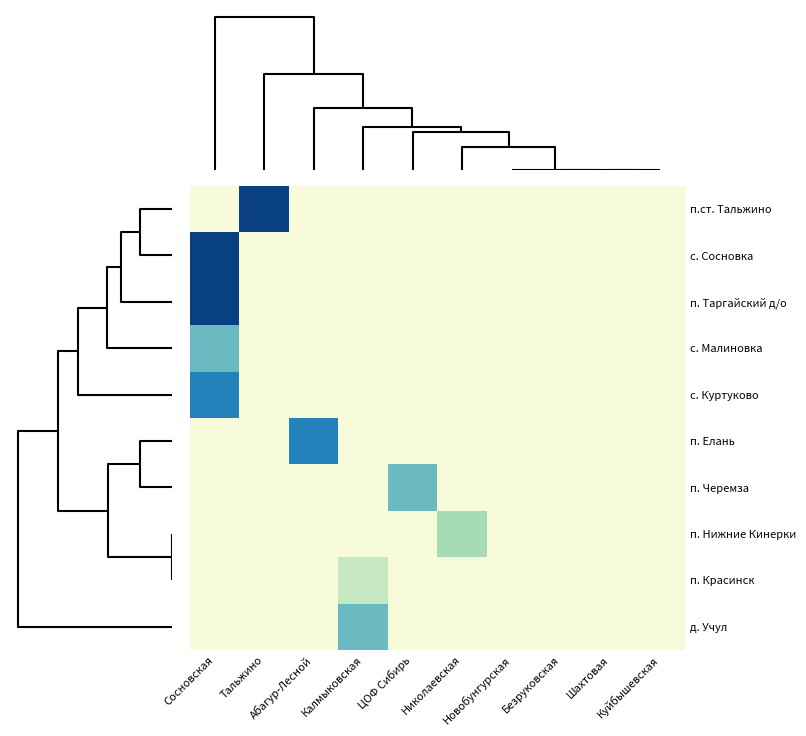

Reading right to left, list all the values displayed in this chart.

п.ст. Тальжино: Куйбышевская=0	Шахтовая=0	Безруковская=0	Новобунгурская=0	Николаевская=0	ЦОФ Сибирь=0	Калмыковская=0	Абагур-Лесной=0	Тальжино=630	Сосновская=0
с. Сосновка: Куйбышевская=0	Шахтовая=0	Безруковская=0	Новобунгурская=0	Николаевская=0	ЦОФ Сибирь=0	Калмыковская=0	Абагур-Лесной=0	Тальжино=0	Сосновская=630
п. Таргайский д/о: Куйбышевская=0	Шахтовая=0	Безруковская=0	Новобунгурская=0	Николаевская=0	ЦОФ Сибирь=0	Калмыковская=0	Абагур-Лесной=0	Тальжино=0	Сосновская=630
с. Малиновка: Куйбышевская=0	Шахтовая=0	Безруковская=0	Новобунгурская=0	Николаевская=0	ЦОФ Сибирь=0	Калмыковская=0	Абагур-Лесной=0	Тальжино=0	Сосновская=250
с. Куртуково: Куйбышевская=0	Шахтовая=0	Безруковская=0	Новобунгурская=0	Николаевская=0	ЦОФ Сибирь=0	Калмыковская=0	Абагур-Лесной=0	Тальжино=0	Сосновская=400
п. Елань: Куйбышевская=0	Шахтовая=0	Безруковская=0	Новобунгурская=0	Николаевская=0	ЦОФ Сибирь=0	Калмыковская=0	Абагур-Лесной=400	Тальжино=0	Сосновская=0
п. Черемза: Куйбышевская=0	Шахтовая=0	Безруковская=0	Новобунгурская=0	Николаевская=0	ЦОФ Сибирь=250	Калмыковская=0	Абагур-Лесной=0	Тальжино=0	Сосновская=0
п. Нижние Кинерки: Куйбышевская=0	Шахтовая=0	Безруковская=0	Новобунгурская=0	Николаевская=160	ЦОФ Сибирь=0	Калмыковская=0	Абагур-Лесной=0	Тальжино=0	Сосновская=0
п. Красинск: Куйбышевская=0	Шахтовая=0	Безруковская=0	Новобунгурская=0	Николаевская=0	ЦОФ Сибирь=0	Калмыковская=100	Абагур-Лесной=0	Тальжино=0	Сосновская=0
д. Учул: Куйбышевская=0	Шахтовая=0	Безруковская=0	Новобунгурская=0	Николаевская=0	ЦОФ Сибирь=0	Калмыковская=250	Абагур-Лесной=0	Тальжино=0	Сосновская=0